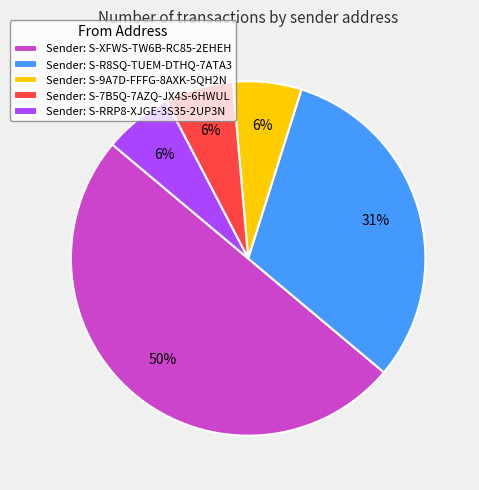

Is Sender: S-9A7D-FFFG-8AXK-5QH2N the majority of the pie?

No